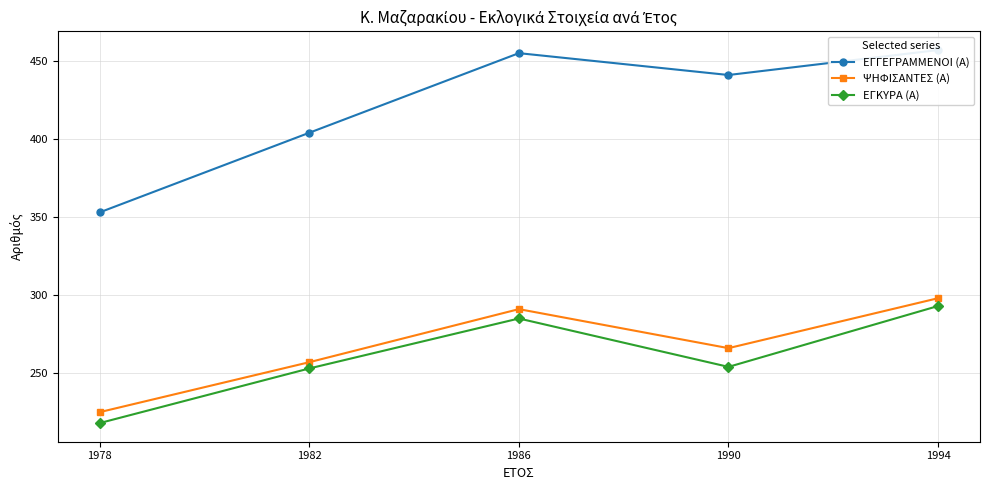

The value of ΕΓΓΕΓΡΑΜΜΕΝΟΙ (Α) at 1990 is 441. True or false?

True